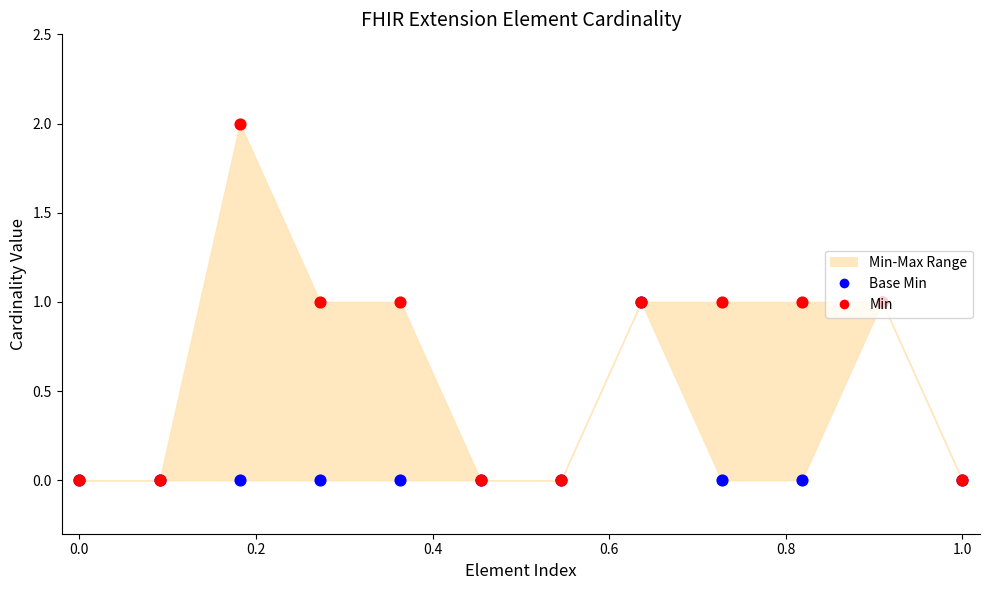

Which series has the largest total across all categories?

Min